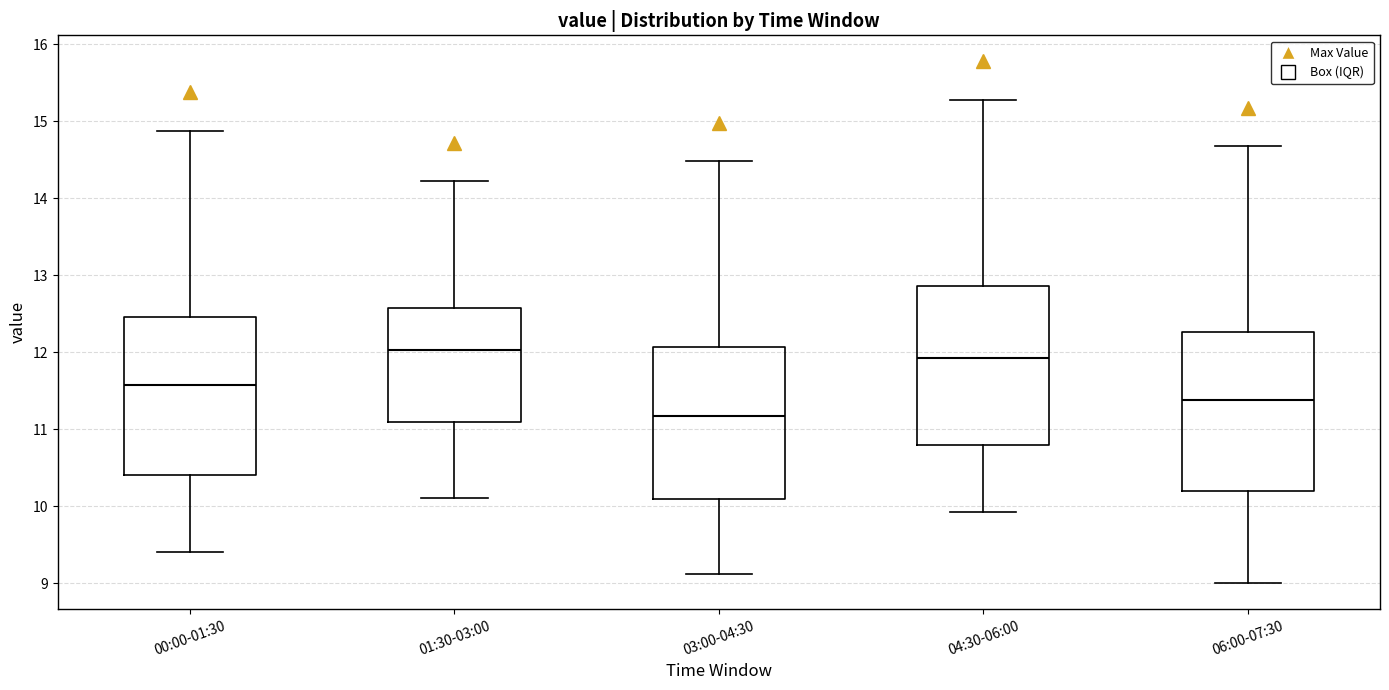

Where does the median line of the box for 03:00-04:30 sit on the y-axis? The values are not printed on the chart, so give them approximately, as read against the axis.

11.2